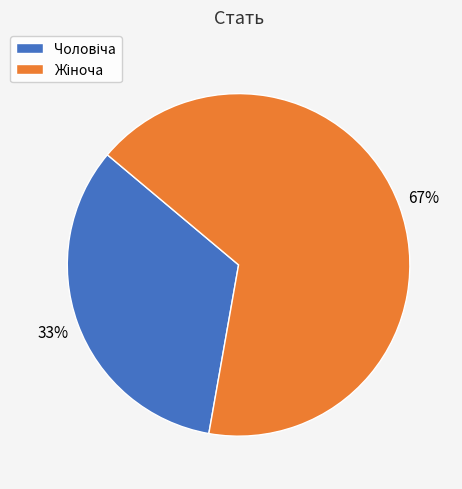

Is there any slice that represents more than half of the pie?

Yes